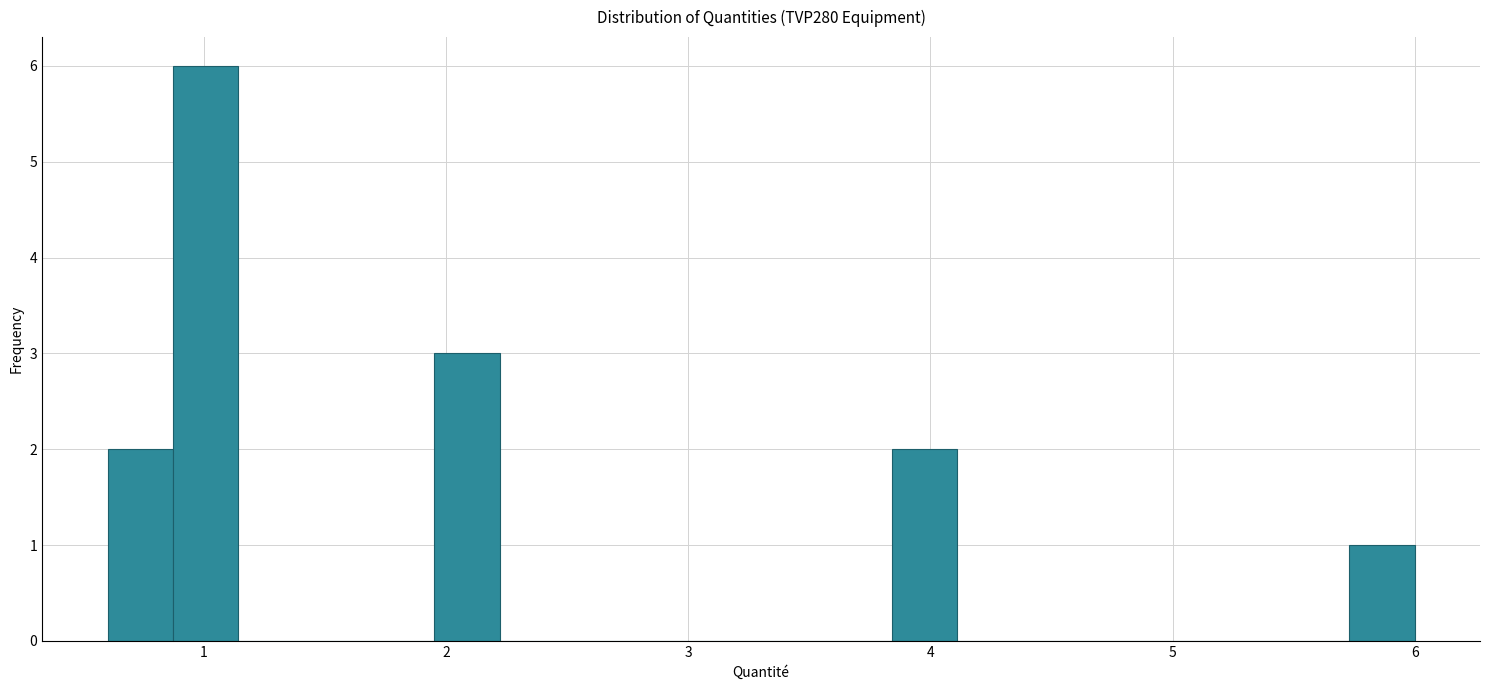

Around what value on the x-axis is the tallest bar? Give the approximate position of its centre, as read against the axis.

1.0